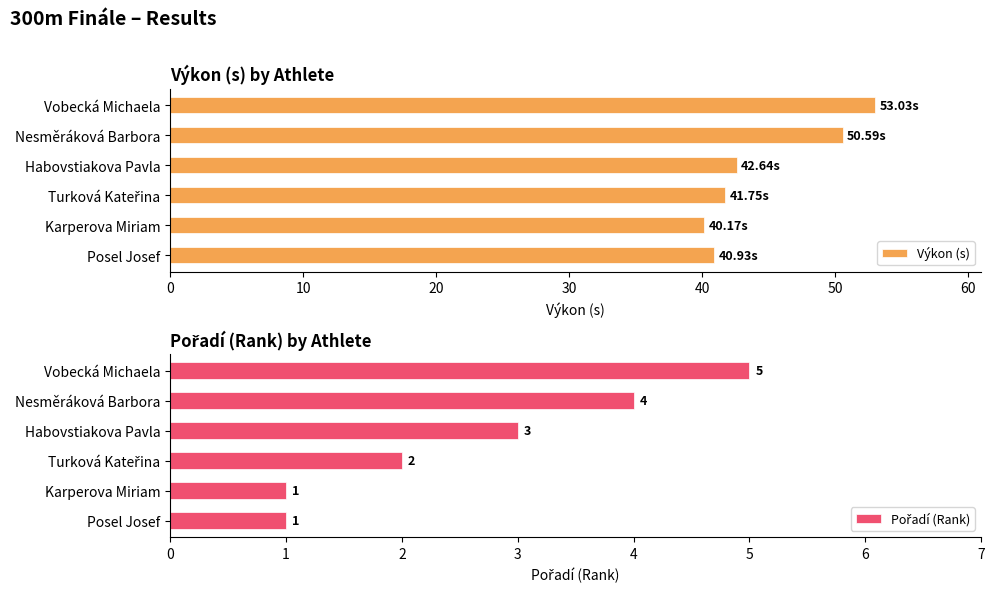

What is the sum of the Výkon (s) values at Vobecká Michaela and Habovstiakova Pavla?

95.7